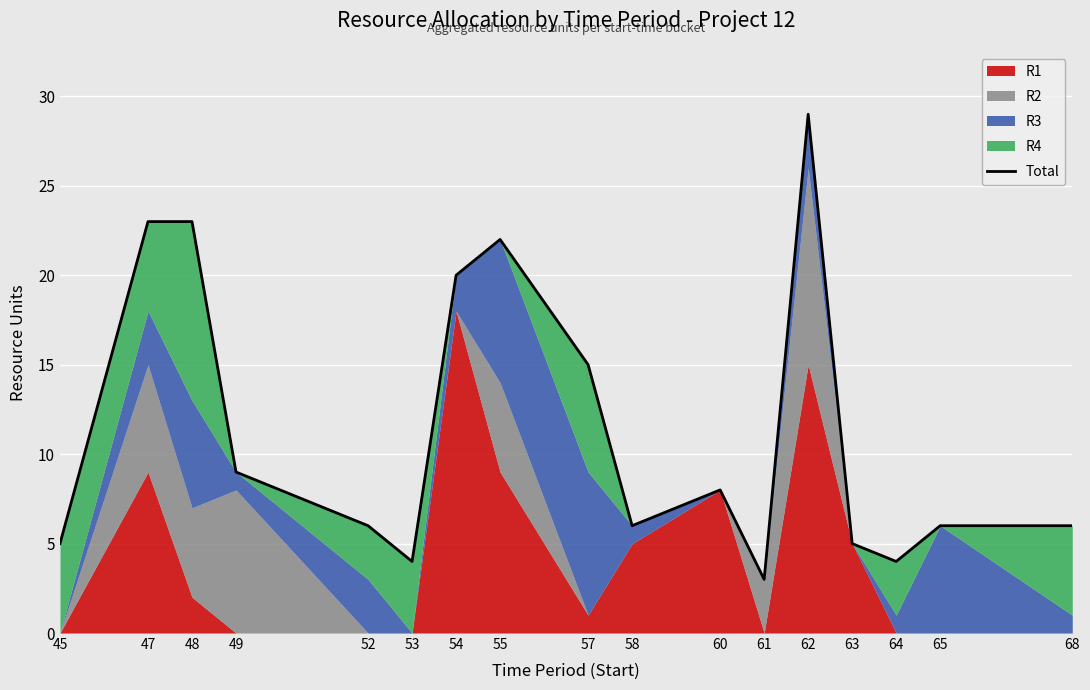

True or false: the data shows 9 at 52.

False